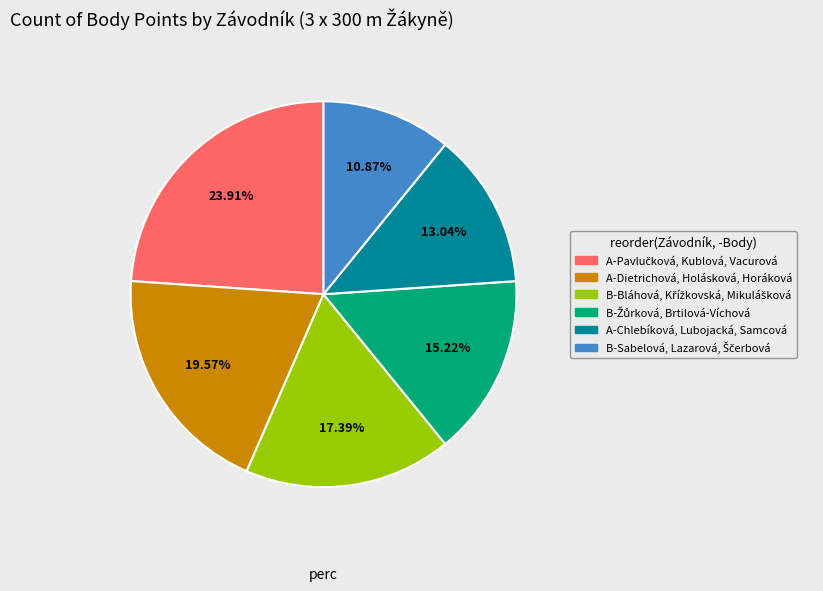

Between A-Chlebíková, Lubojacká, Samcová and A-Dietrichová, Holásková, Horáková, which is larger?

A-Dietrichová, Holásková, Horáková